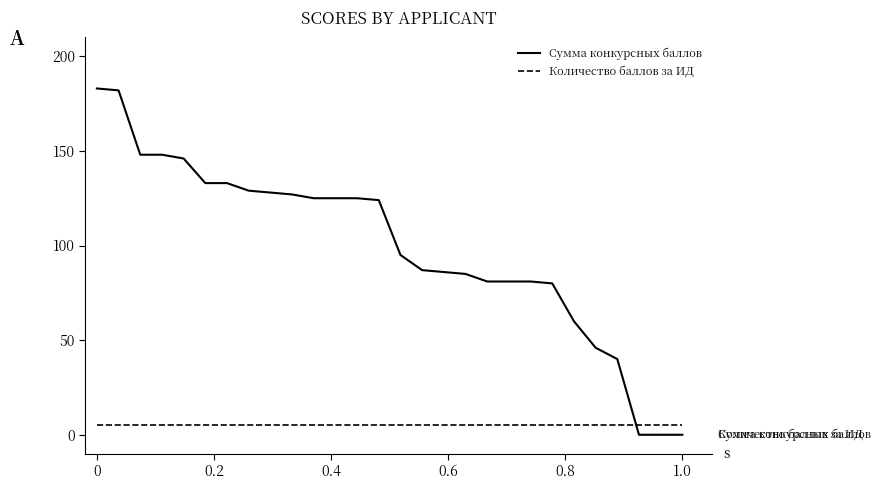

Reading left to right, what are all the values shown in this chart?

Сумма конкурсных баллов: 183	182	148	148	146	133	133	129	128	127	125	125	125	124	95	87	86	85	81	81	81	80	60	46	40	0	0	0
Количество баллов за ИД: 5	5	5	5	5	5	5	5	5	5	5	5	5	5	5	5	5	5	5	5	5	5	5	5	5	5	5	5